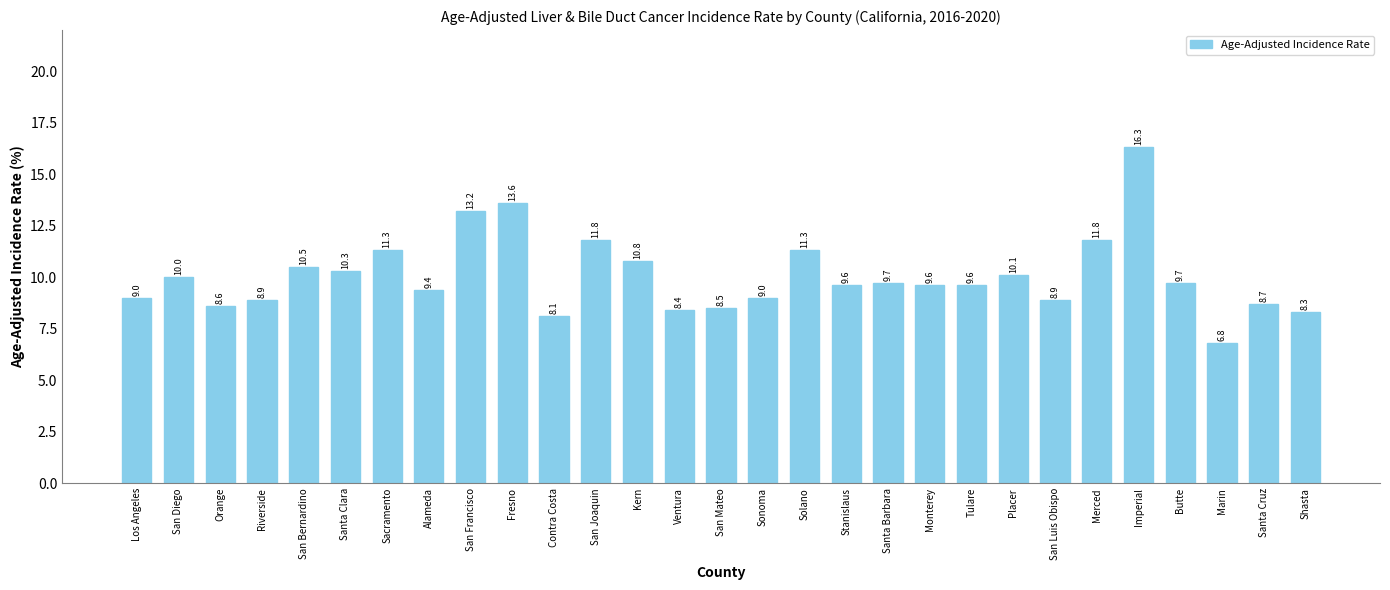

Which has a higher value, Monterey or Merced?

Merced